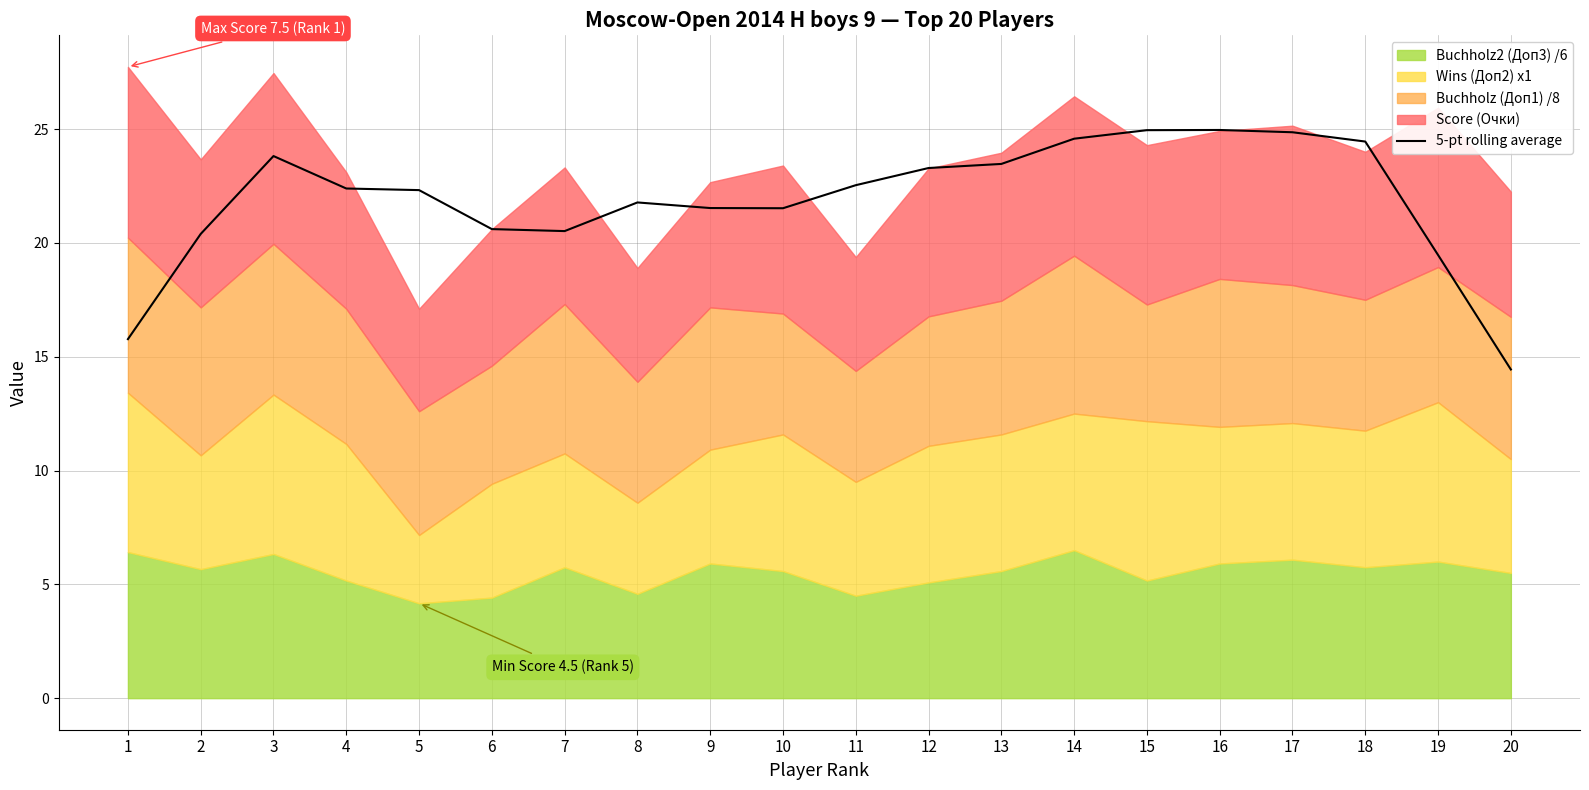

The 5-pt rolling average series shows 4.8 at 8. True or false?

False